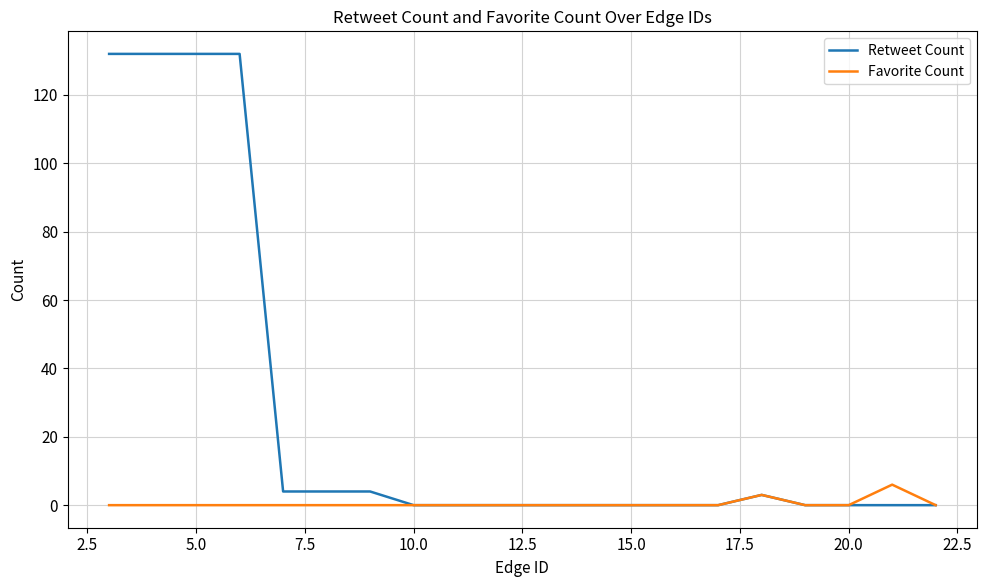

What is the maximum value for Retweet Count?

132